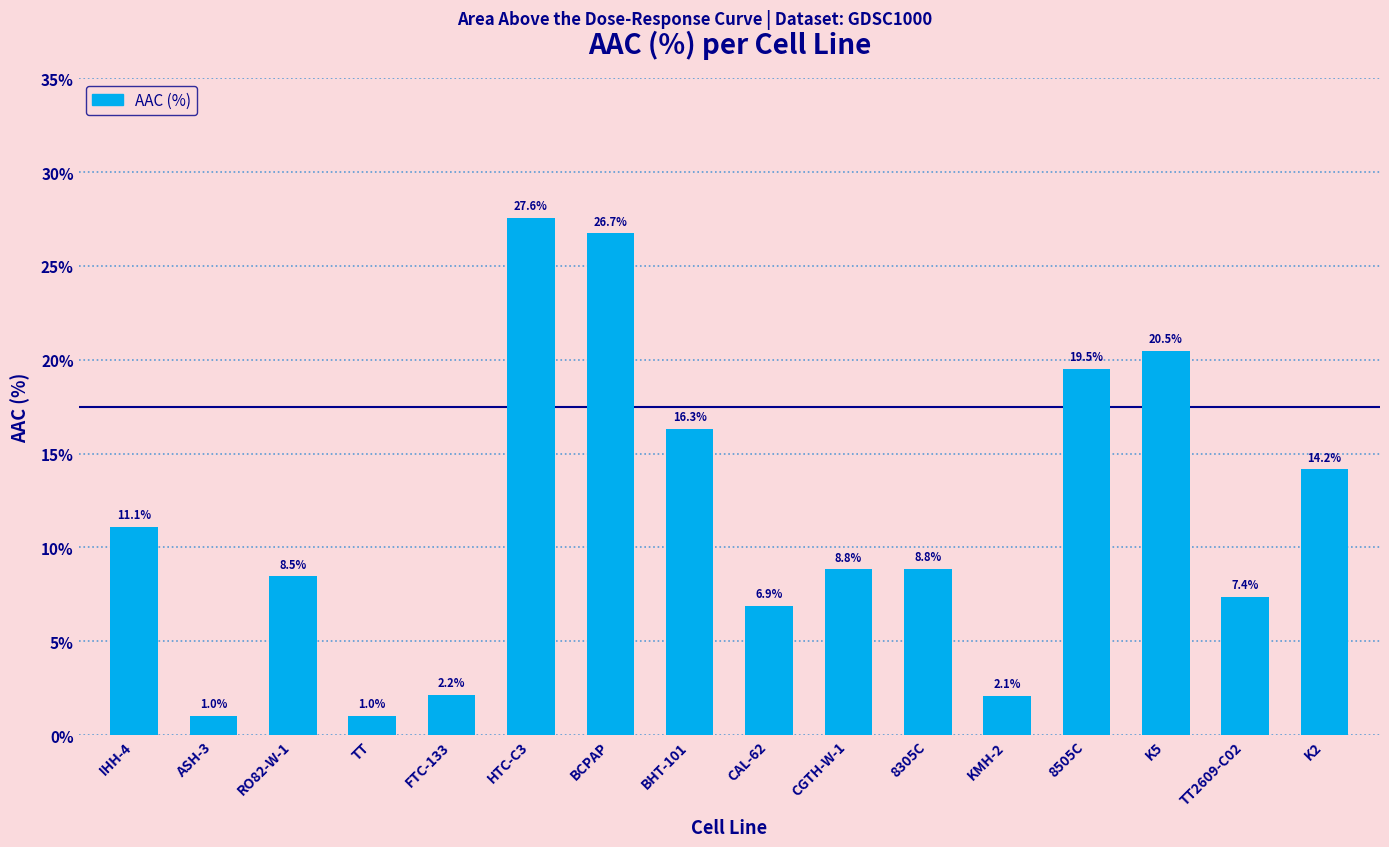

Reading left to right, list all the values displayed in this chart.

IHH-4=11.1	ASH-3=1.0	RO82-W-1=8.5	TT=1.0	FTC-133=2.2	HTC-C3=27.6	BCPAP=26.7	BHT-101=16.3	CAL-62=6.9	CGTH-W-1=8.8	8305C=8.8	KMH-2=2.1	8505C=19.5	K5=20.5	TT2609-C02=7.4	K2=14.2